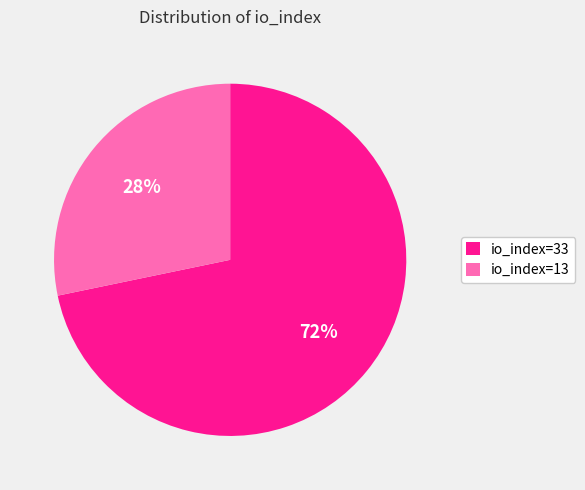

Combined, do io_index=13 and io_index=33 account for over 50%?

Yes